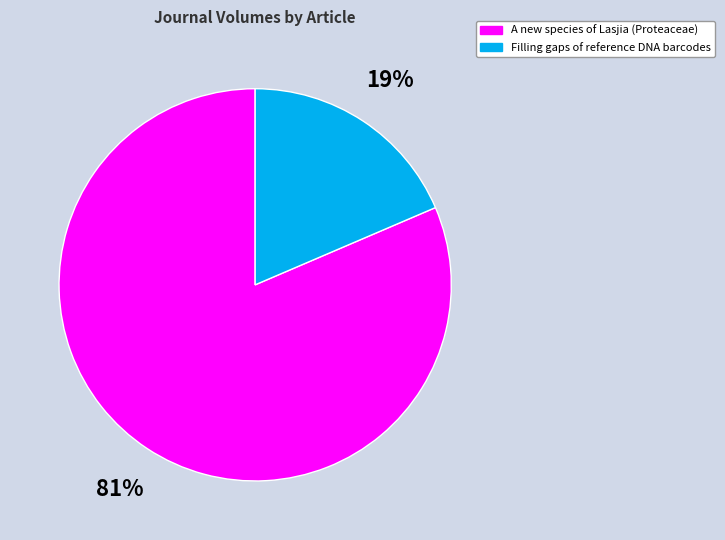

What is the ratio of the value at Filling gaps of reference DNA barcodes to the value at A new species of Lasjia (Proteaceae)?

0.2